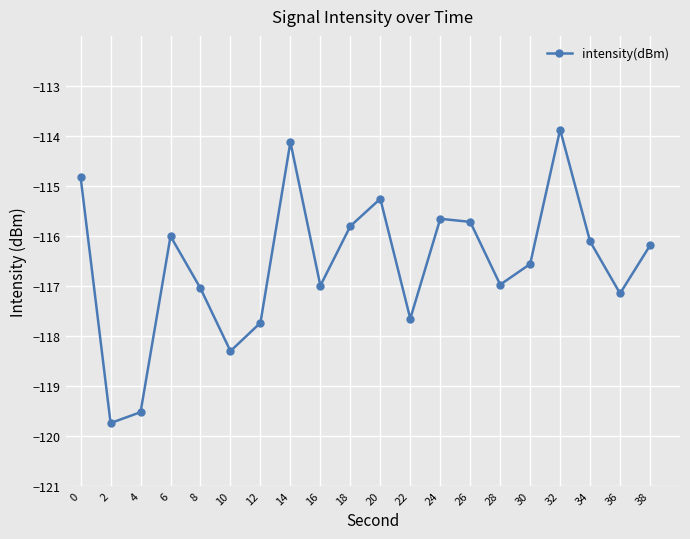

What is the greatest value displayed?

-113.9